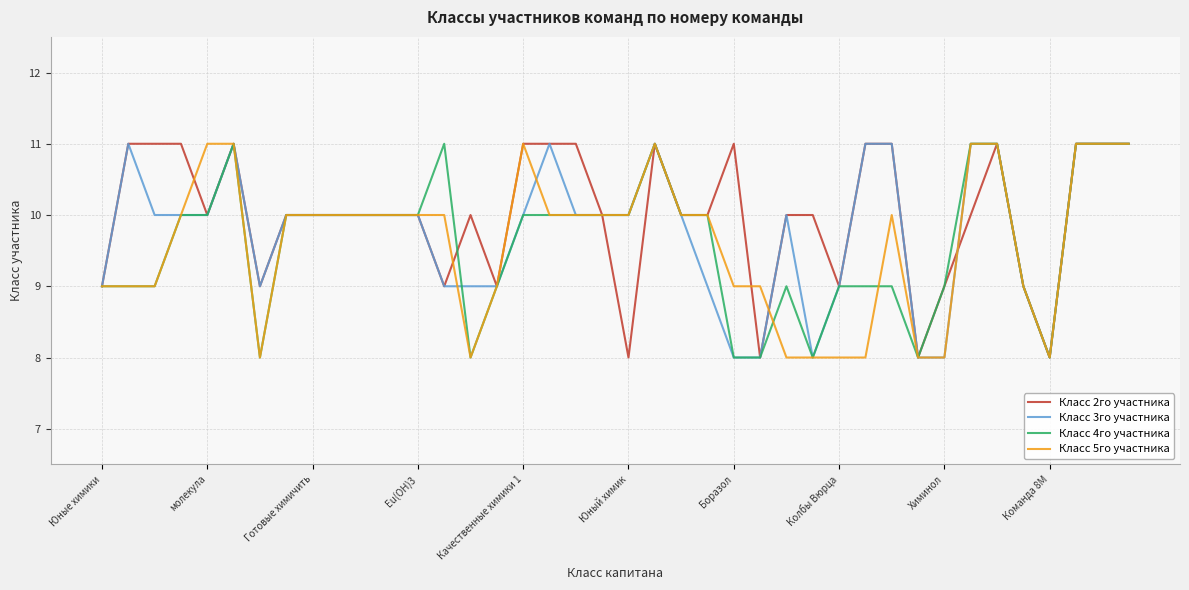

Count the Класс 4го участника values in the range 9 to 10.

25